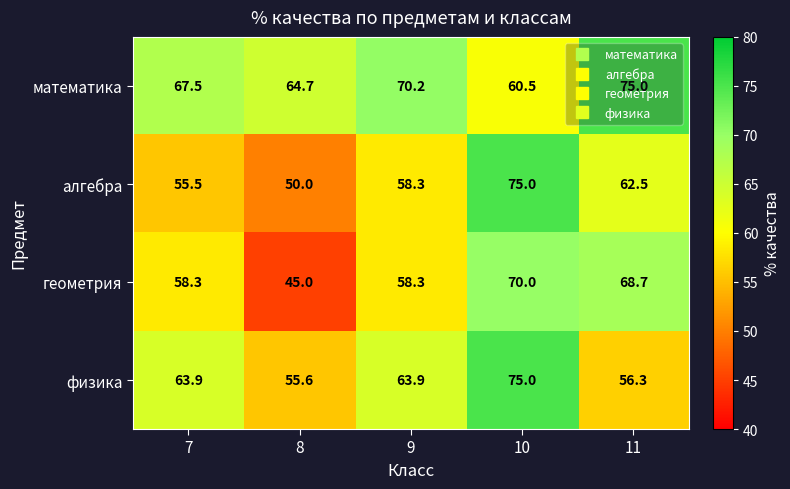

At which label is алгебра closest to 62?

11